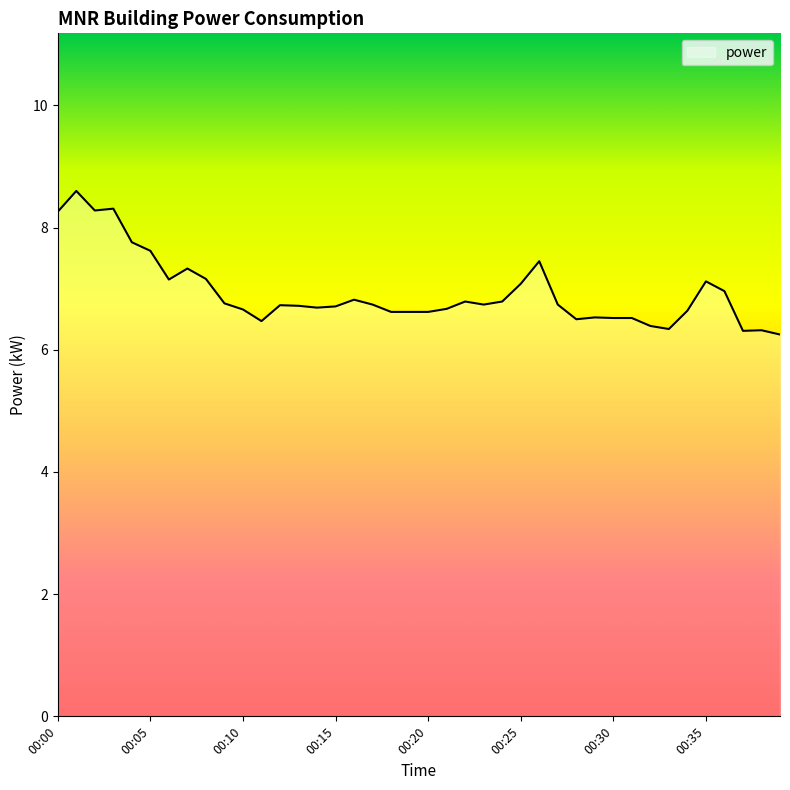

What is the maximum value shown in the chart?

8.6